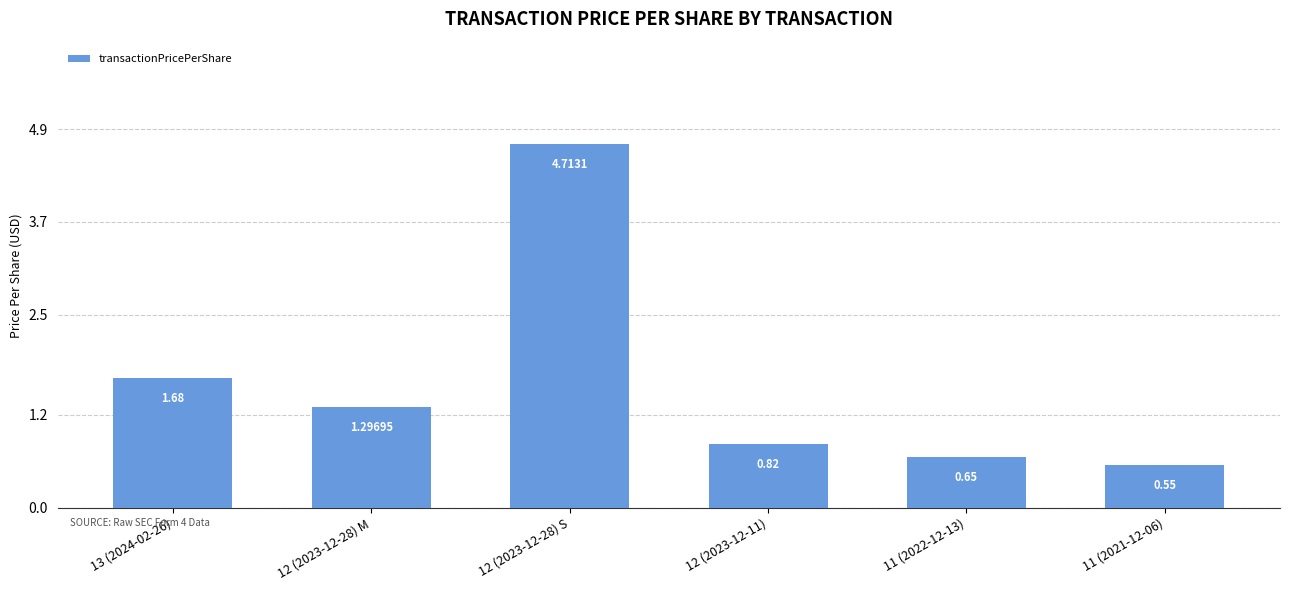

What position from the left is 13 (2024-02-26)?

1